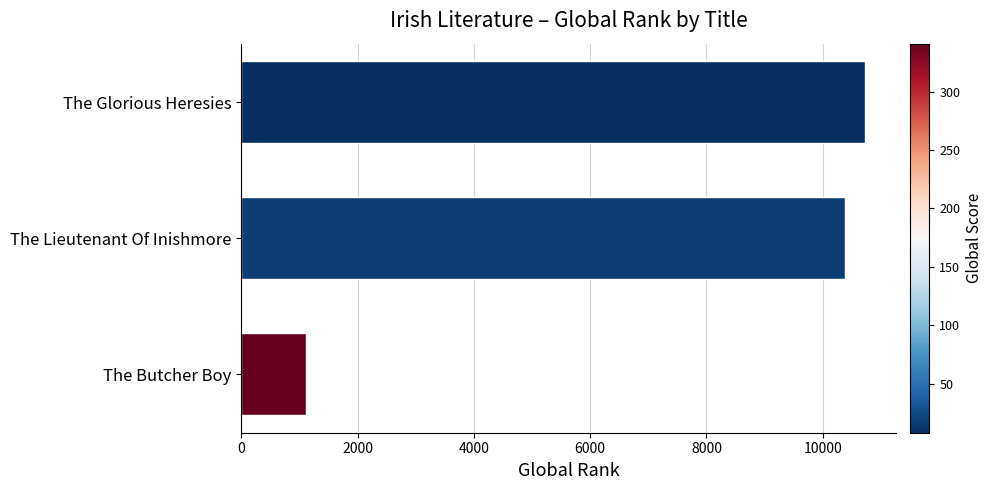

The chart shows a value of 1118 at The Butcher Boy. True or false?

True